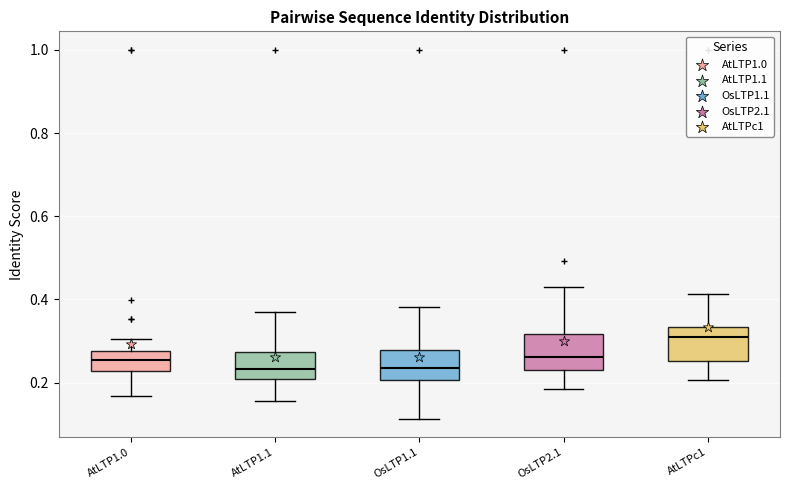

Reading left to right, transcribe this box plot: for each box, give where its median line is, the range the box spans, and where its two whiskers end, as read against the y-axis. The values are not printed on the chart, so give them approximately, as read against the axis.

AtLTP1.0: median 0.26, box 0.22 to 0.28, whiskers 0.16 to 0.30
AtLTP1.1: median 0.24, box 0.20 to 0.28, whiskers 0.16 to 0.38
OsLTP1.1: median 0.24, box 0.20 to 0.28, whiskers 0.12 to 0.38
OsLTP2.1: median 0.26, box 0.22 to 0.32, whiskers 0.18 to 0.44
AtLTPc1: median 0.30, box 0.26 to 0.34, whiskers 0.20 to 0.42